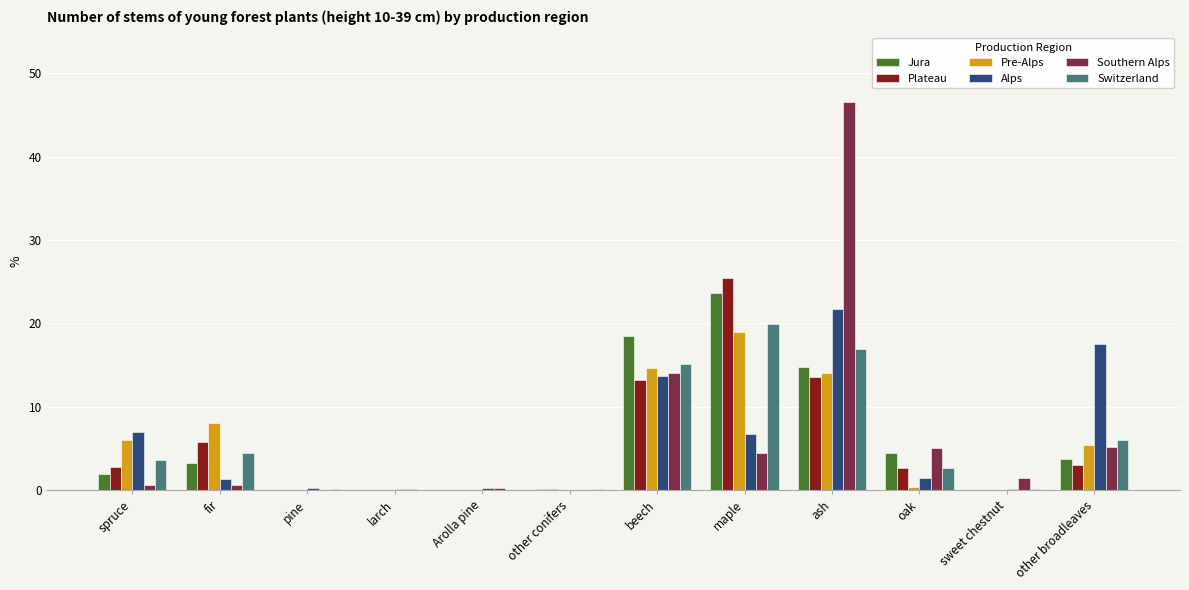

At which category is the sum across all series the highest?

ash